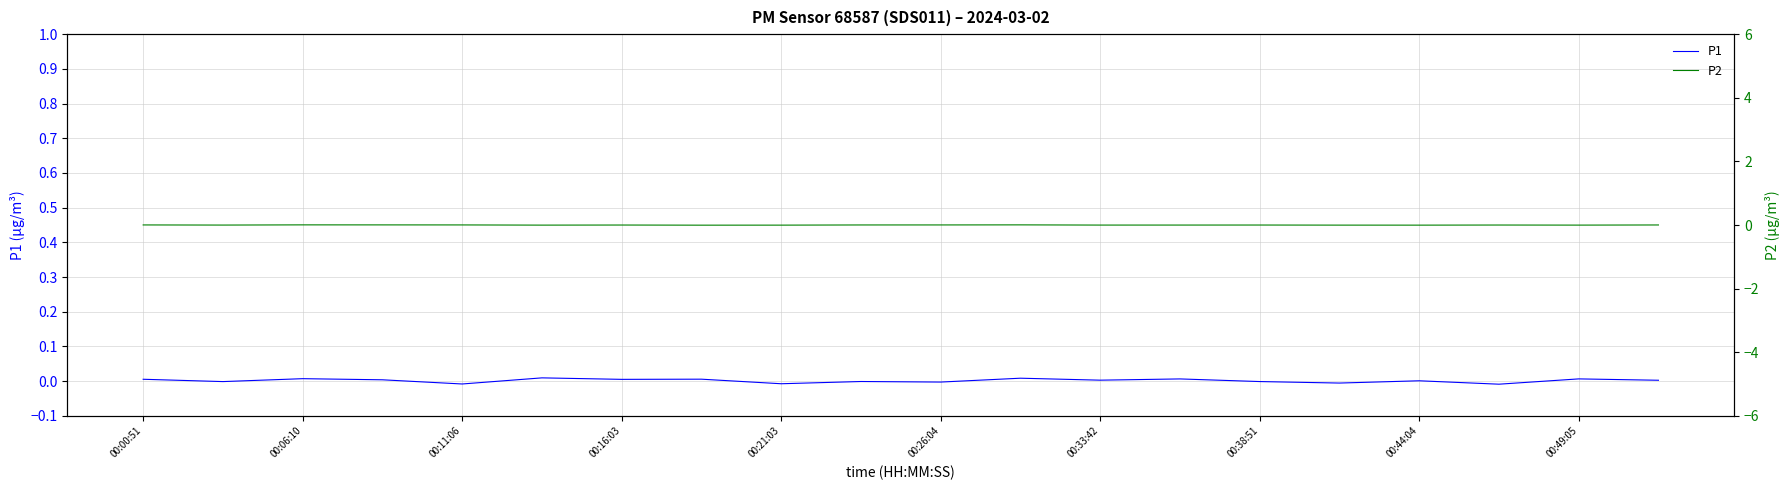

Where do P1 and P2 first cross each other?

00:16:03 and 00:21:03